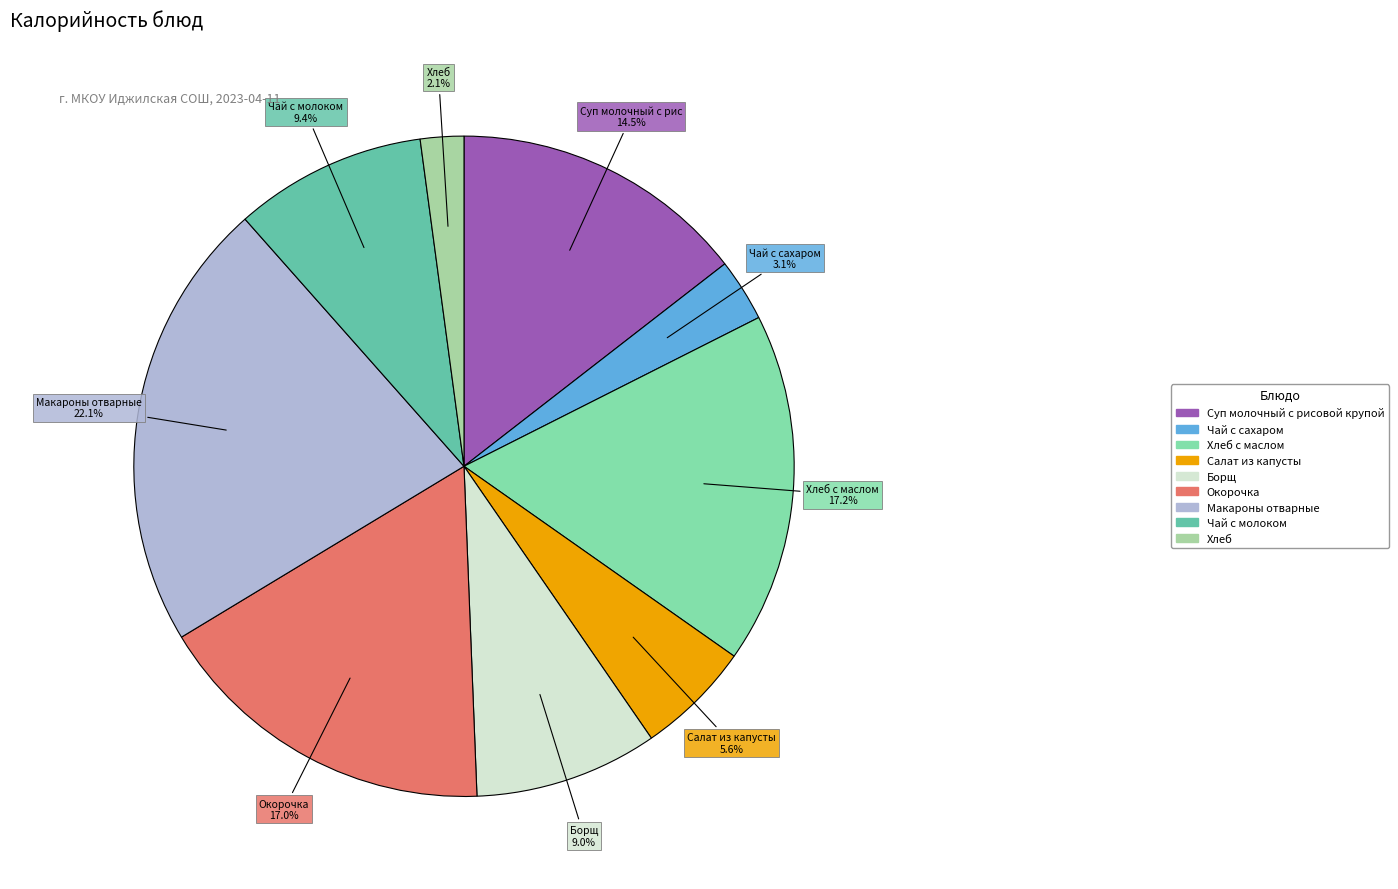

How many segments does this pie chart have?

9